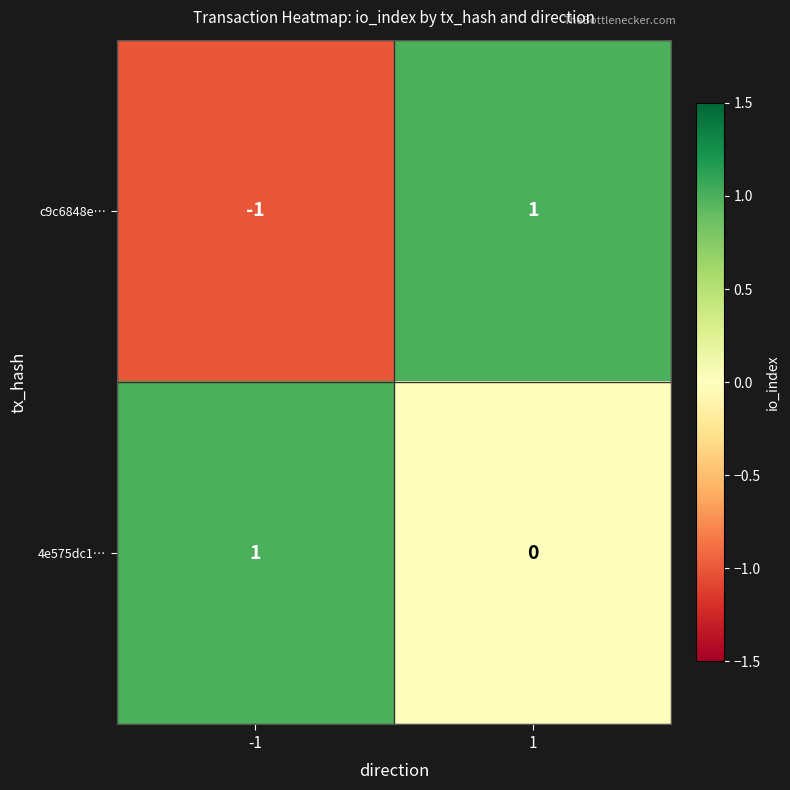

Which series changed the most between -1 and 1?

c9c6848e…